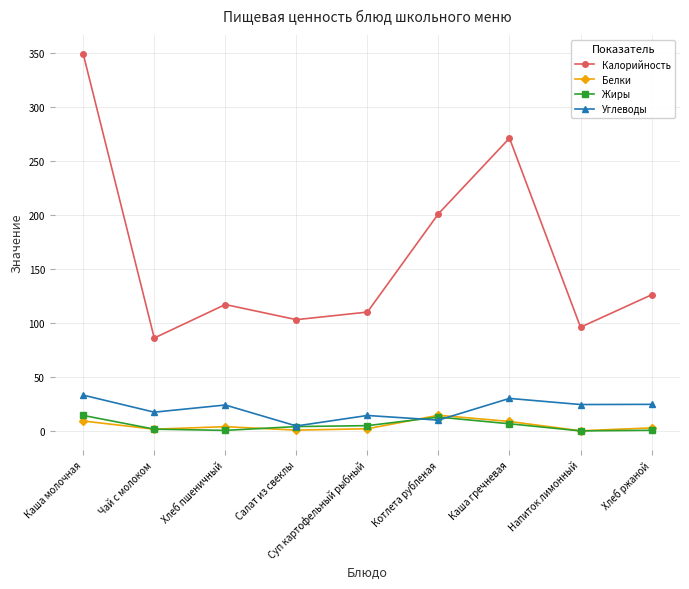

What is the average value of the Углеводы series?

20.3